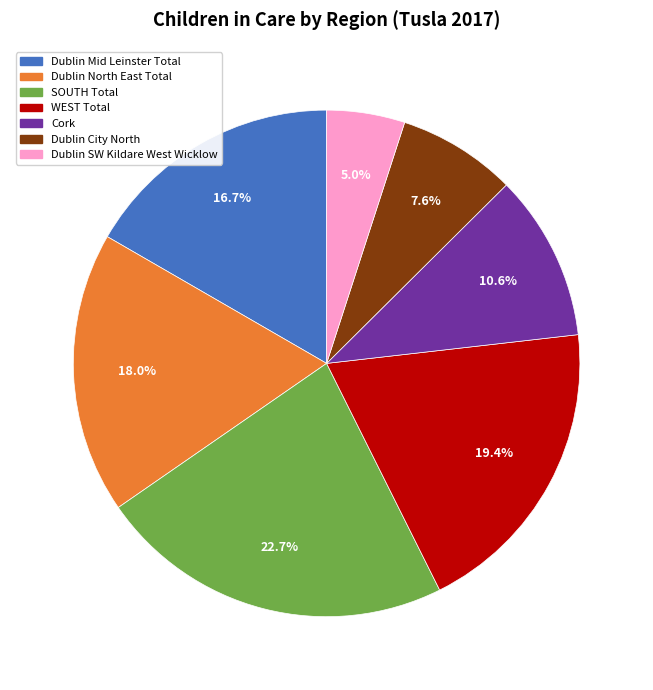

To the nearest percent, what percentage of the pie is Dublin City North?

8%